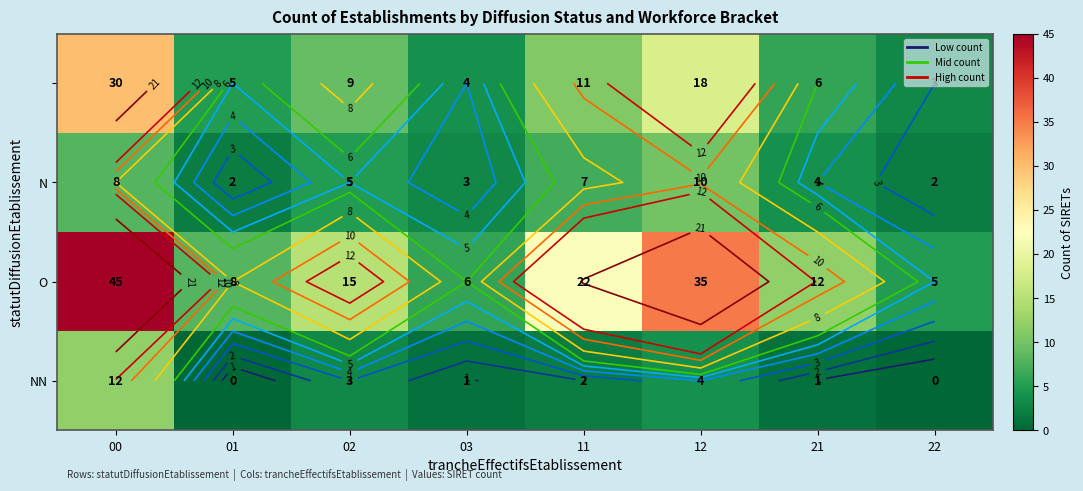

Which category has the lowest value in the O series?

22